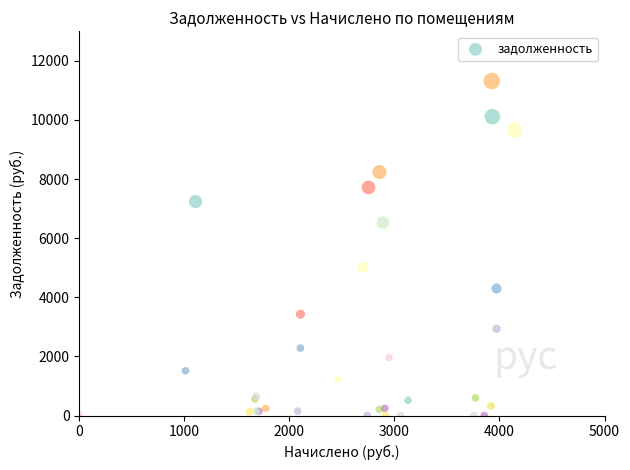

What Y value in the scatter plot is closest to 5660?

5008.9